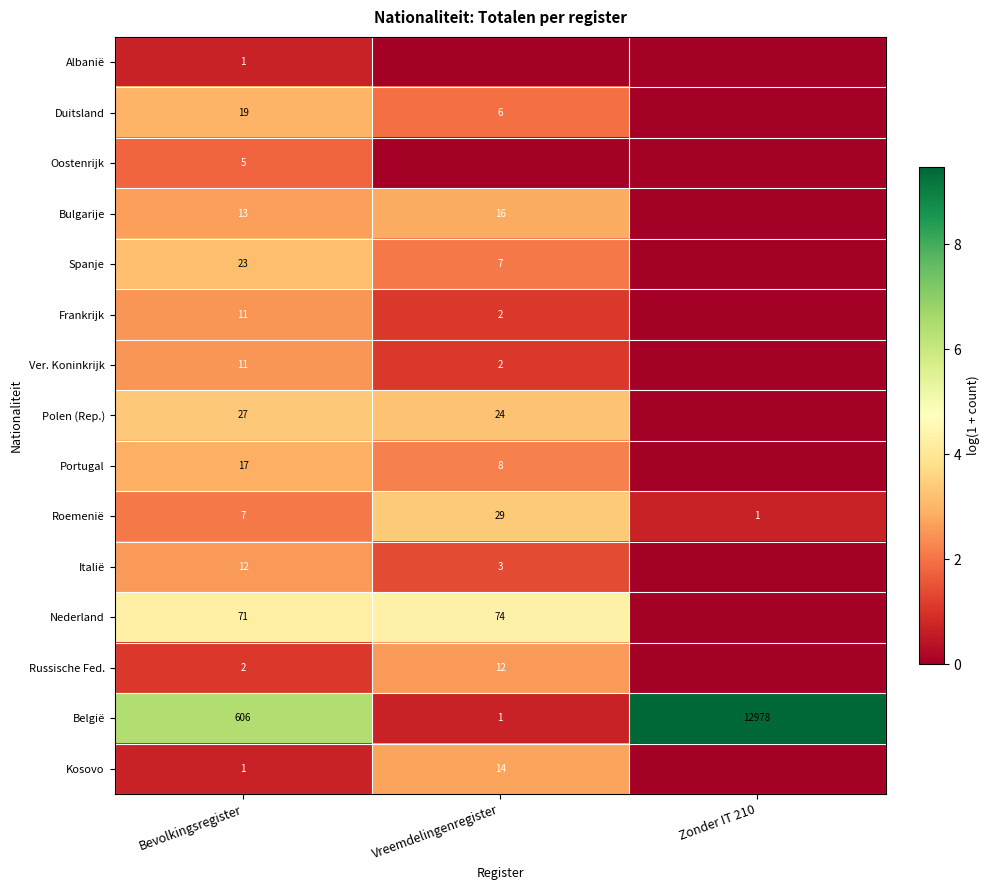

What is the sum of all Roemenië values?

37